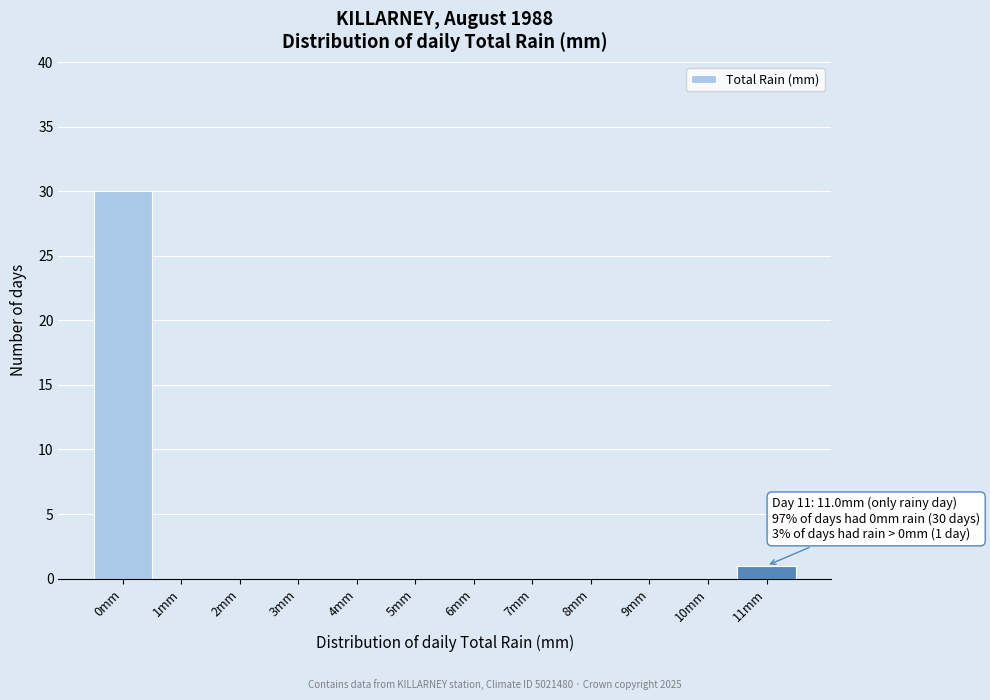

Reading right to left, list all the values displayed in this chart.

11mm=1	10mm=0	9mm=0	8mm=0	7mm=0	6mm=0	5mm=0	4mm=0	3mm=0	2mm=0	1mm=0	0mm=30